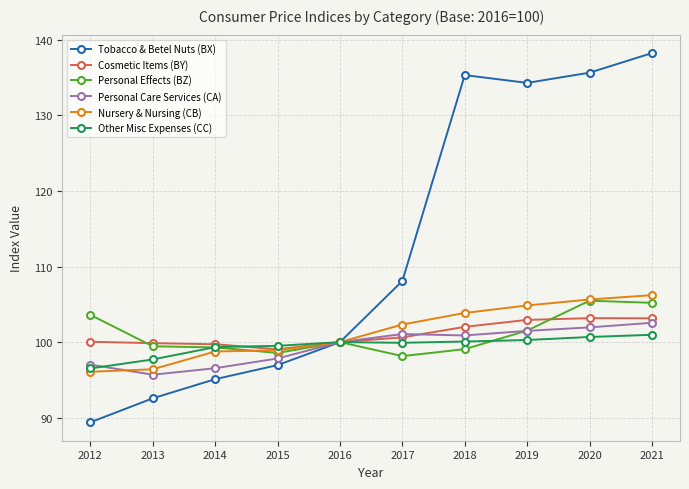

At which label does Other Misc Expenses (CC) reach its minimum?

2012